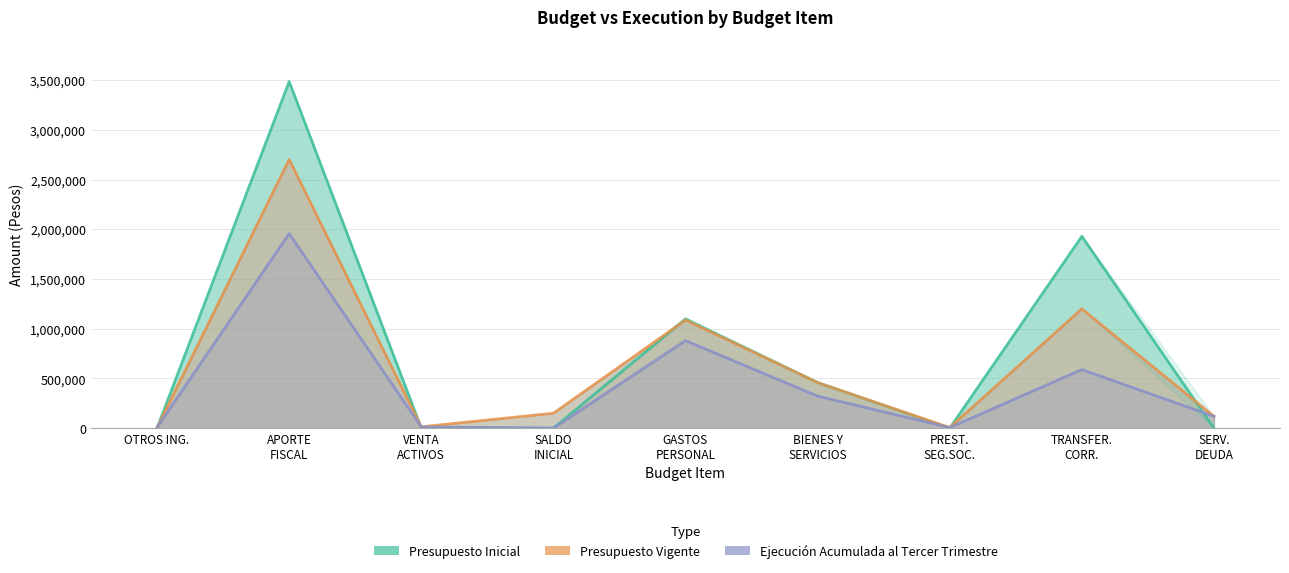

What is the difference between the maximum and minimum values in the Presupuesto Vigente series?

2697367